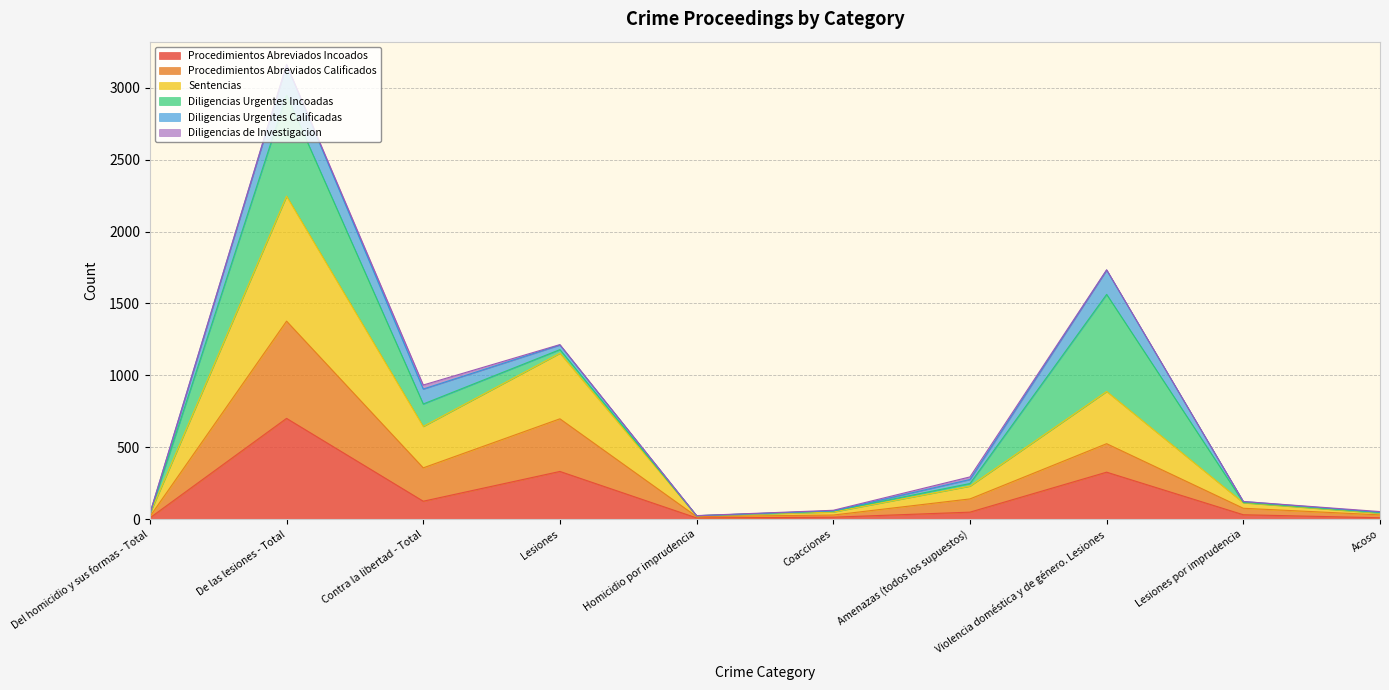

At which category is the sum across all series the highest?

De las lesiones - Total